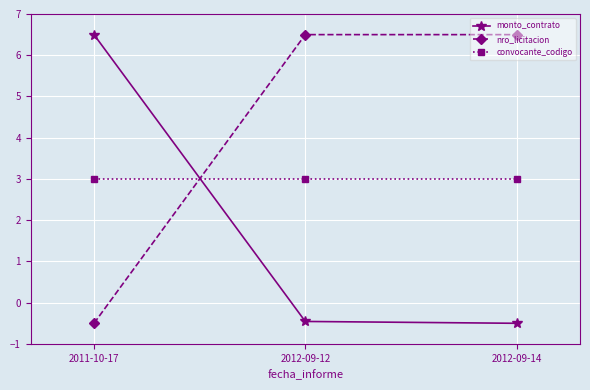

What value does the convocante_codigo series have at 2011-10-17?

3.0